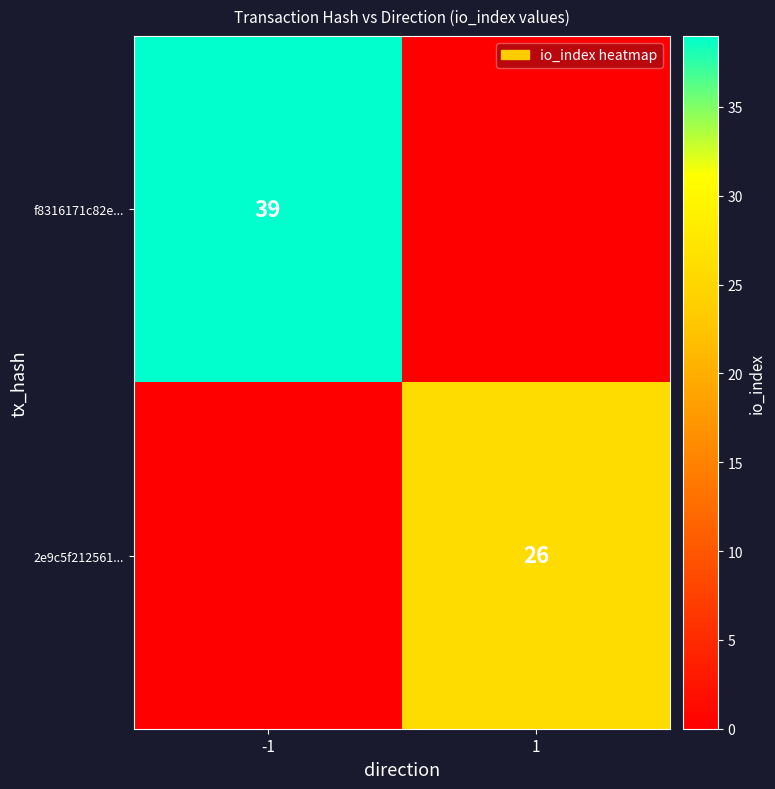

Is it true that 2e9c5f212561... equals 26 at 1?

True